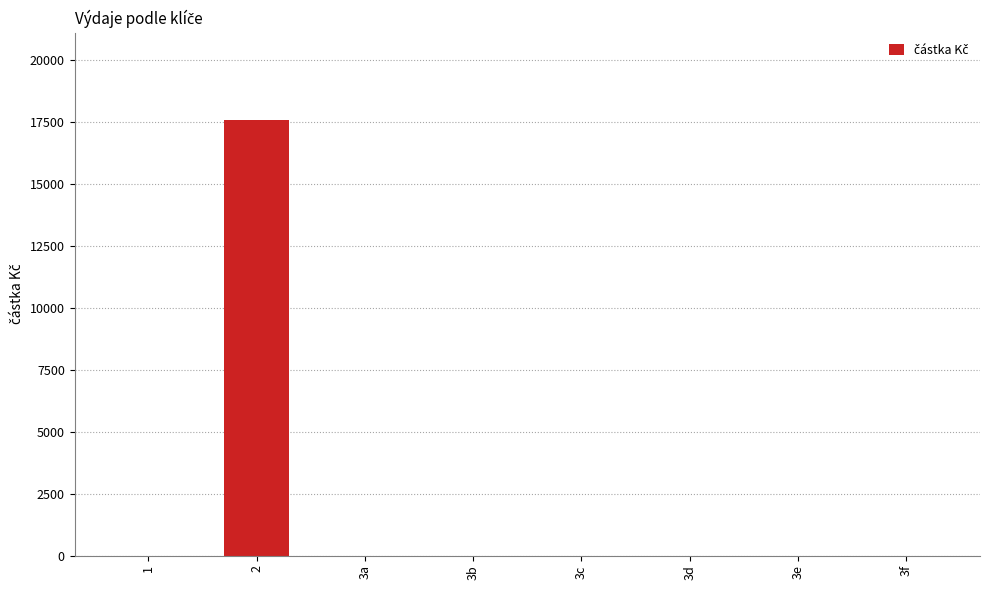

What is the maximum value shown in the chart?

17599